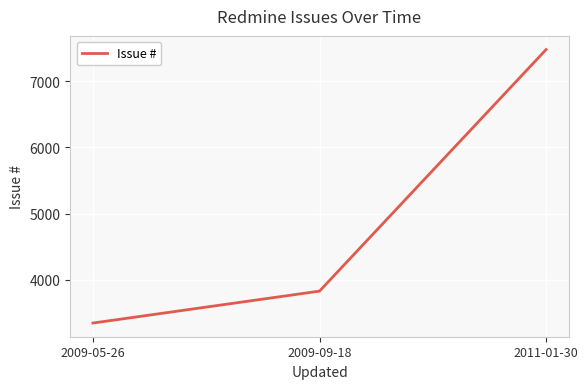

The value at 2009-09-18 is 3830. True or false?

True